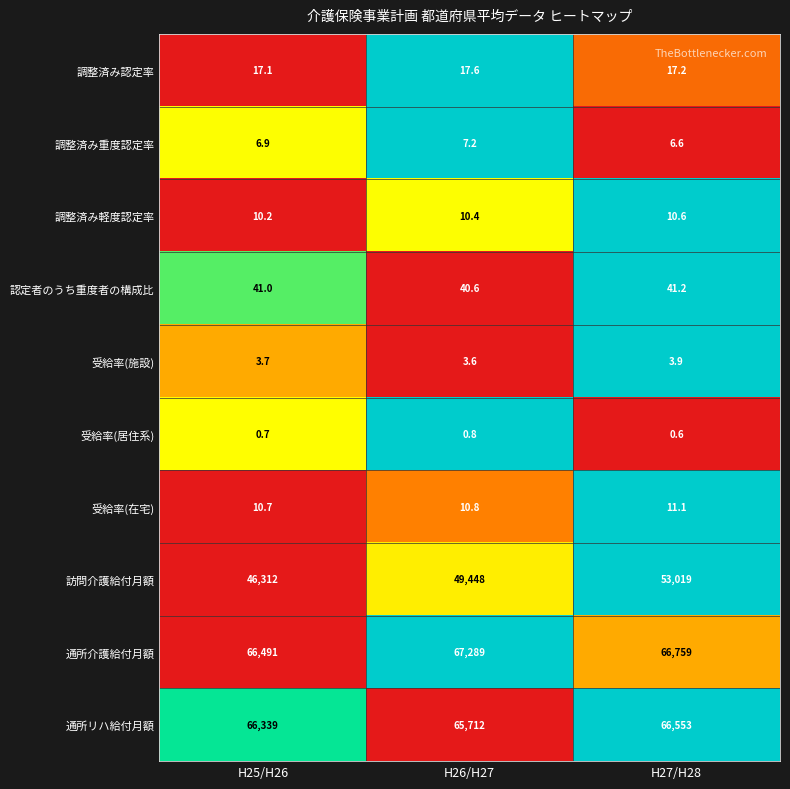

Reading right to left, list all the values displayed in this chart.

調整済み認定率: H27/H28=17.2	H26/H27=17.6	H25/H26=17.1
調整済み重度認定率: H27/H28=6.6	H26/H27=7.2	H25/H26=6.9
調整済み軽度認定率: H27/H28=10.6	H26/H27=10.4	H25/H26=10.2
認定者のうち重度者の構成比: H27/H28=41.2	H26/H27=40.6	H25/H26=41.0
受給率(施設): H27/H28=3.9	H26/H27=3.6	H25/H26=3.7
受給率(居住系): H27/H28=0.6	H26/H27=0.8	H25/H26=0.7
受給率(在宅): H27/H28=11.1	H26/H27=10.8	H25/H26=10.7
訪問介護給付月額: H27/H28=53019.0	H26/H27=49448.0	H25/H26=46312.0
通所介護給付月額: H27/H28=66759.0	H26/H27=67289.0	H25/H26=66491.0
通所リハ給付月額: H27/H28=66553.0	H26/H27=65712.0	H25/H26=66339.0